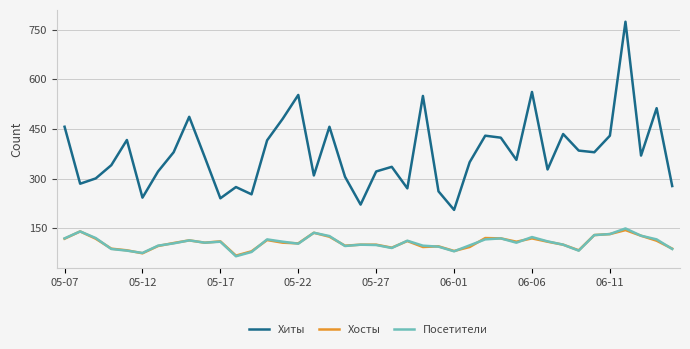

Which series has the widest spread of values?

Хиты